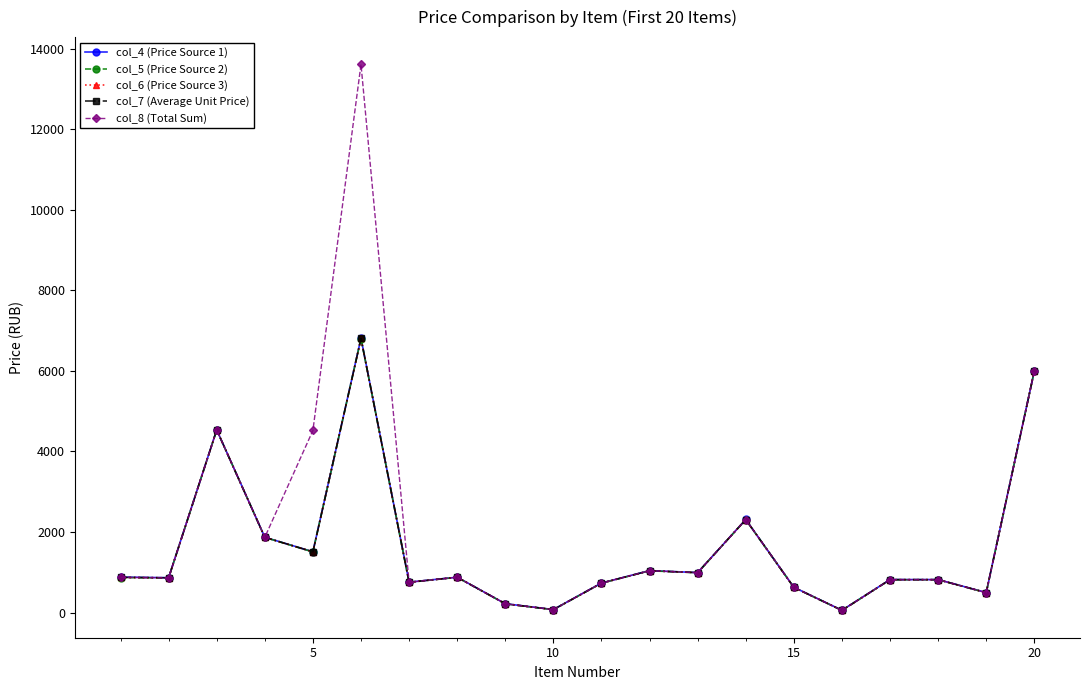

What is the value of the col_6 (Price Source 3) point at the 5th from the left?

1507.0